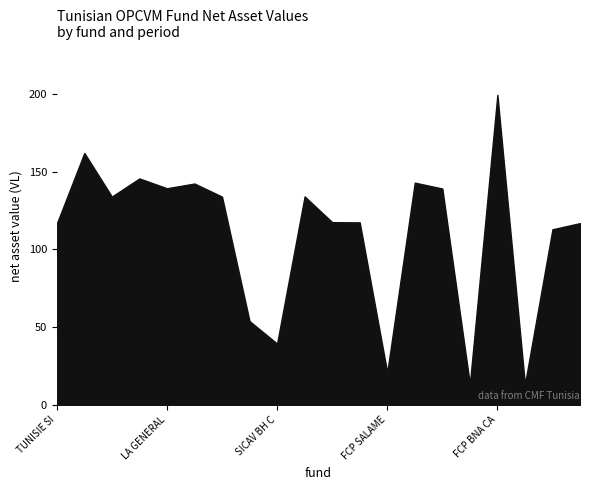

What is the label of the 16th point from the left?

UGFS BONDS FUND